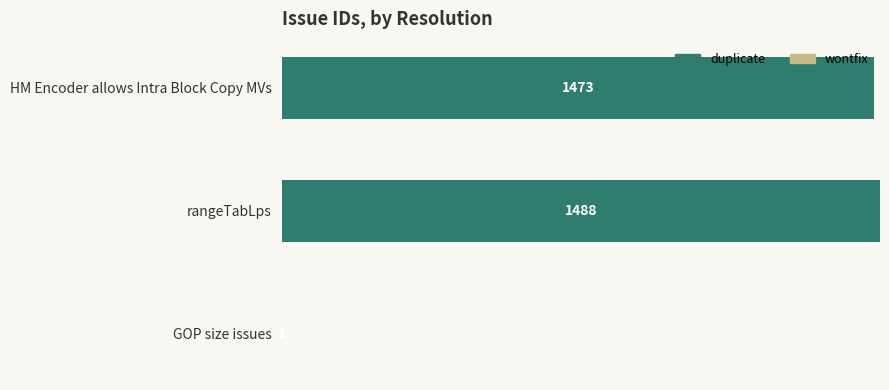

Where is duplicate nearest to the value 744?

HM Encoder allows Intra Block Copy MVs